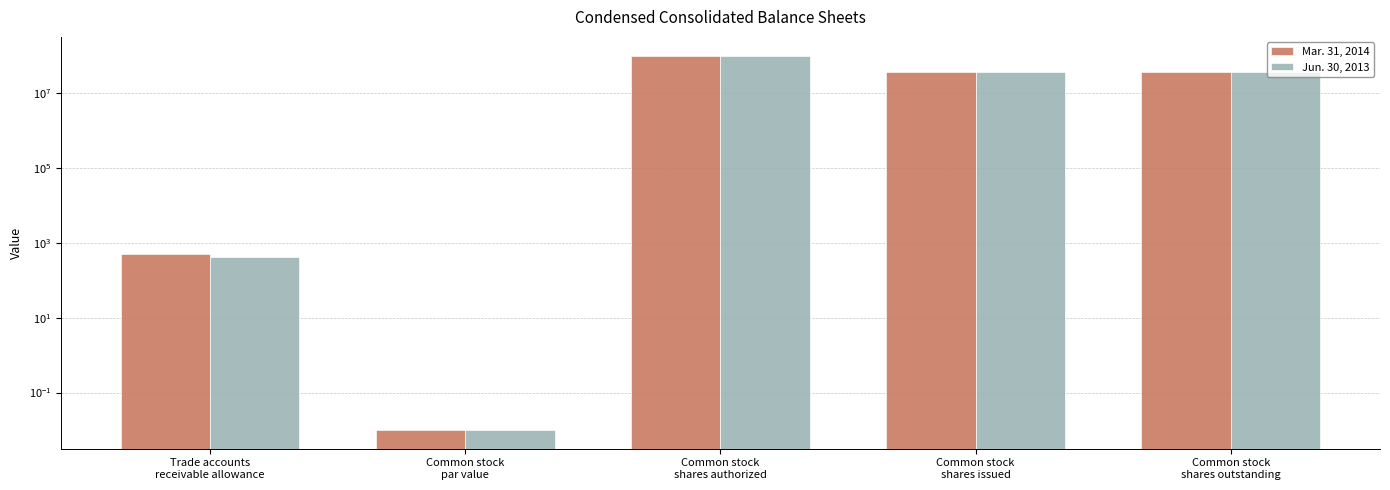

How many data points does each series have?

5